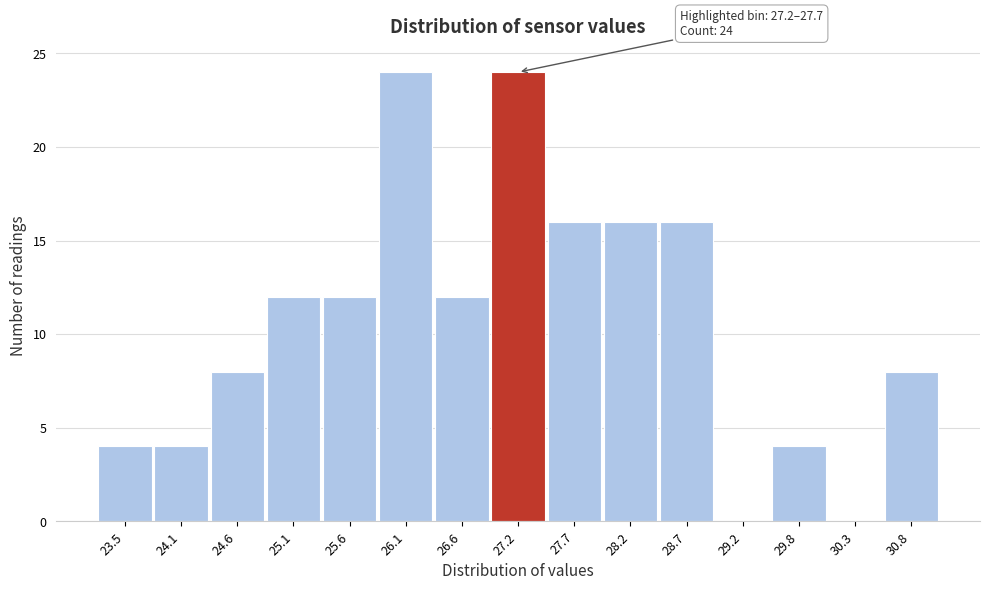

Reading left to right, extract all data points from this chart.

23.5=4	24.1=4	24.6=8	25.1=12	25.6=12	26.1=24	26.6=12	27.2=24	27.7=16	28.2=16	28.7=16	29.2=0	29.8=4	30.3=0	30.8=8